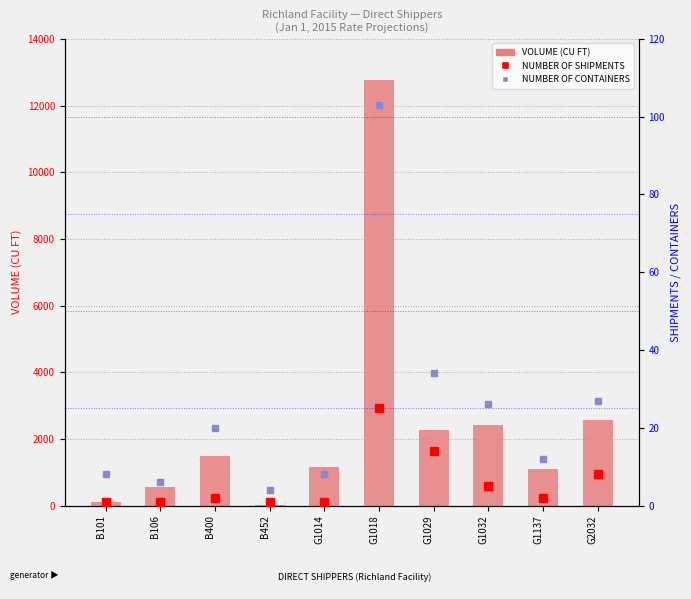

What position from the right is G1032?

3